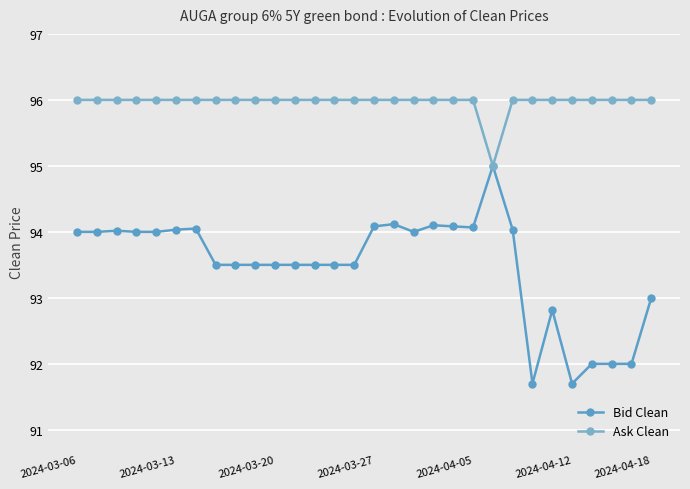

True or false: Bid Clean and Ask Clean cross at least once.

False